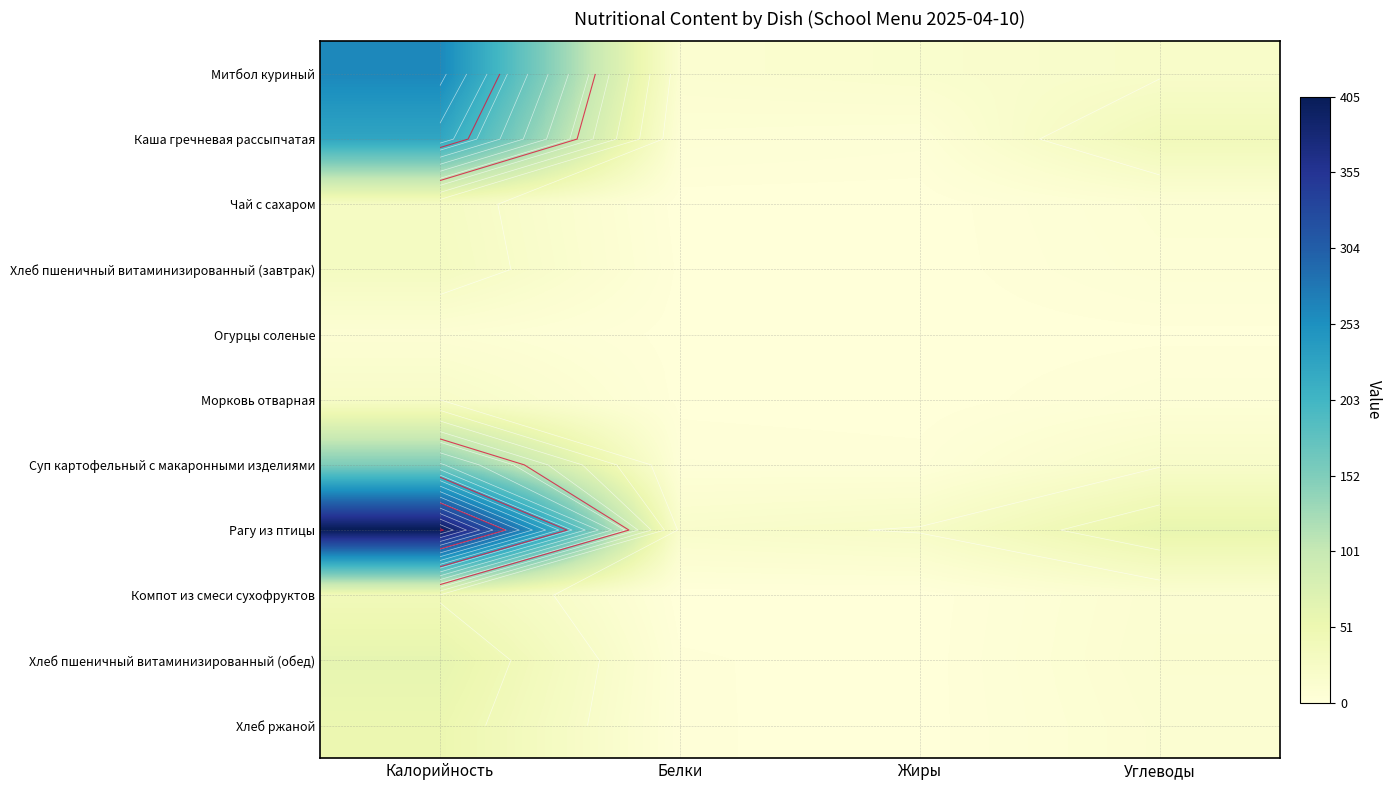

Is the value of Рагу из птицы at Углеводы greater than the value of Морковь отварная at Углеводы?

Yes